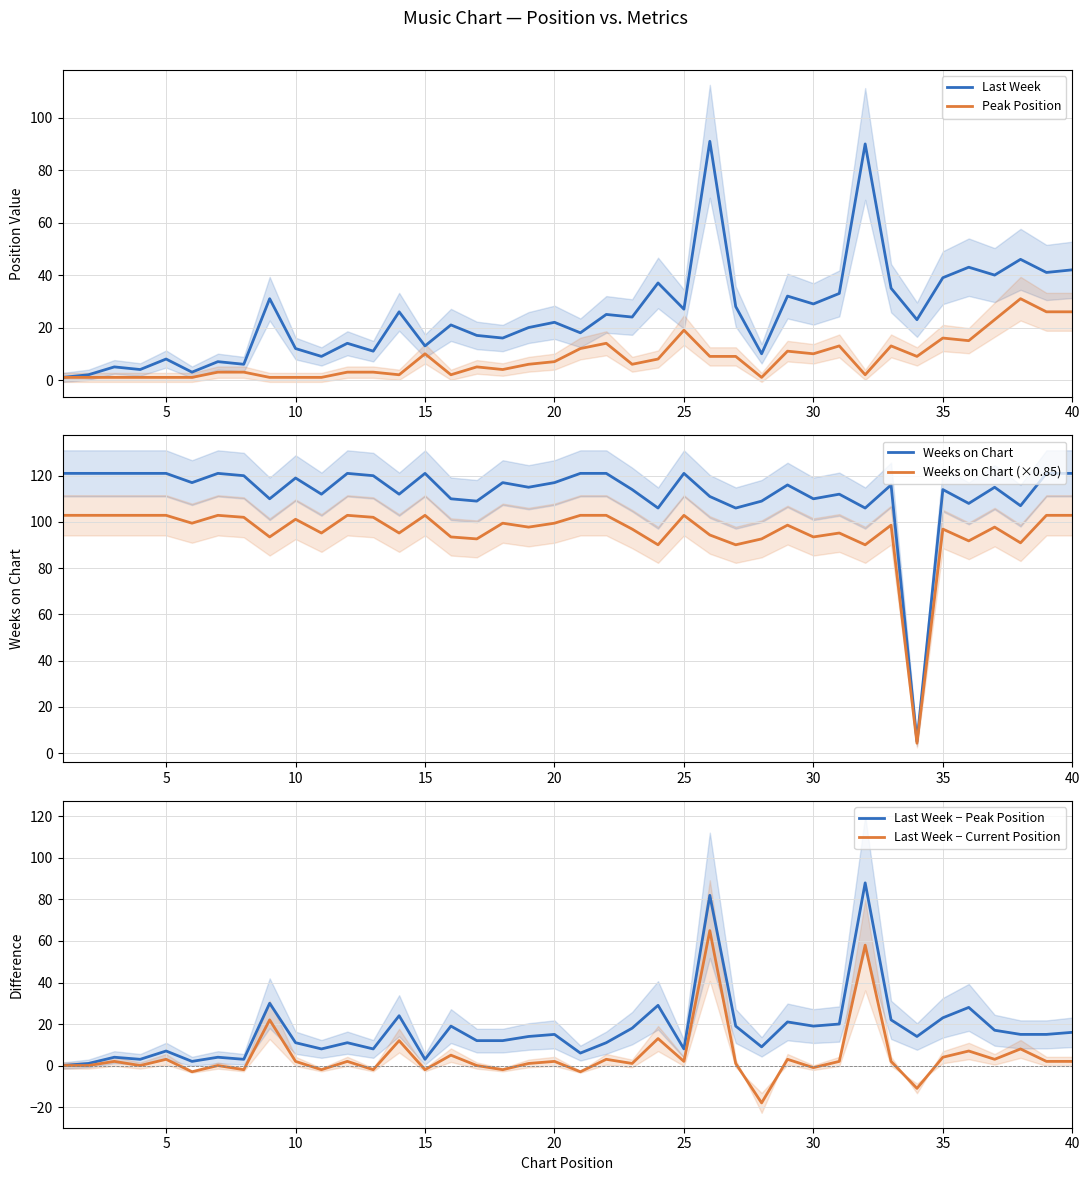

What is the maximum value for Peak Position?

31